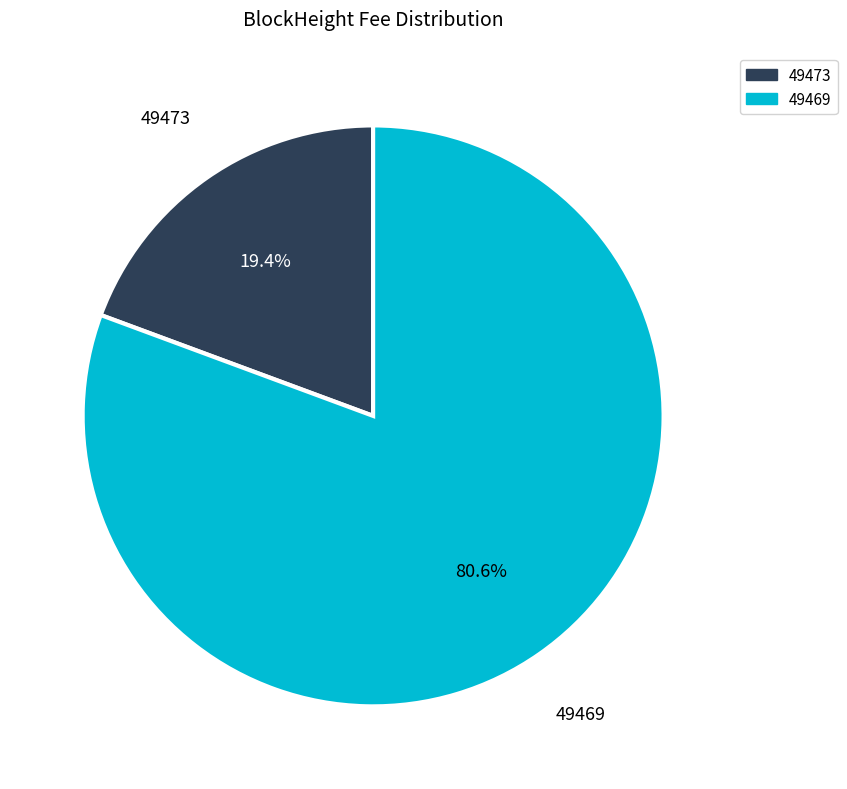

Do 49469 and 49473 together represent more than half of the pie?

Yes